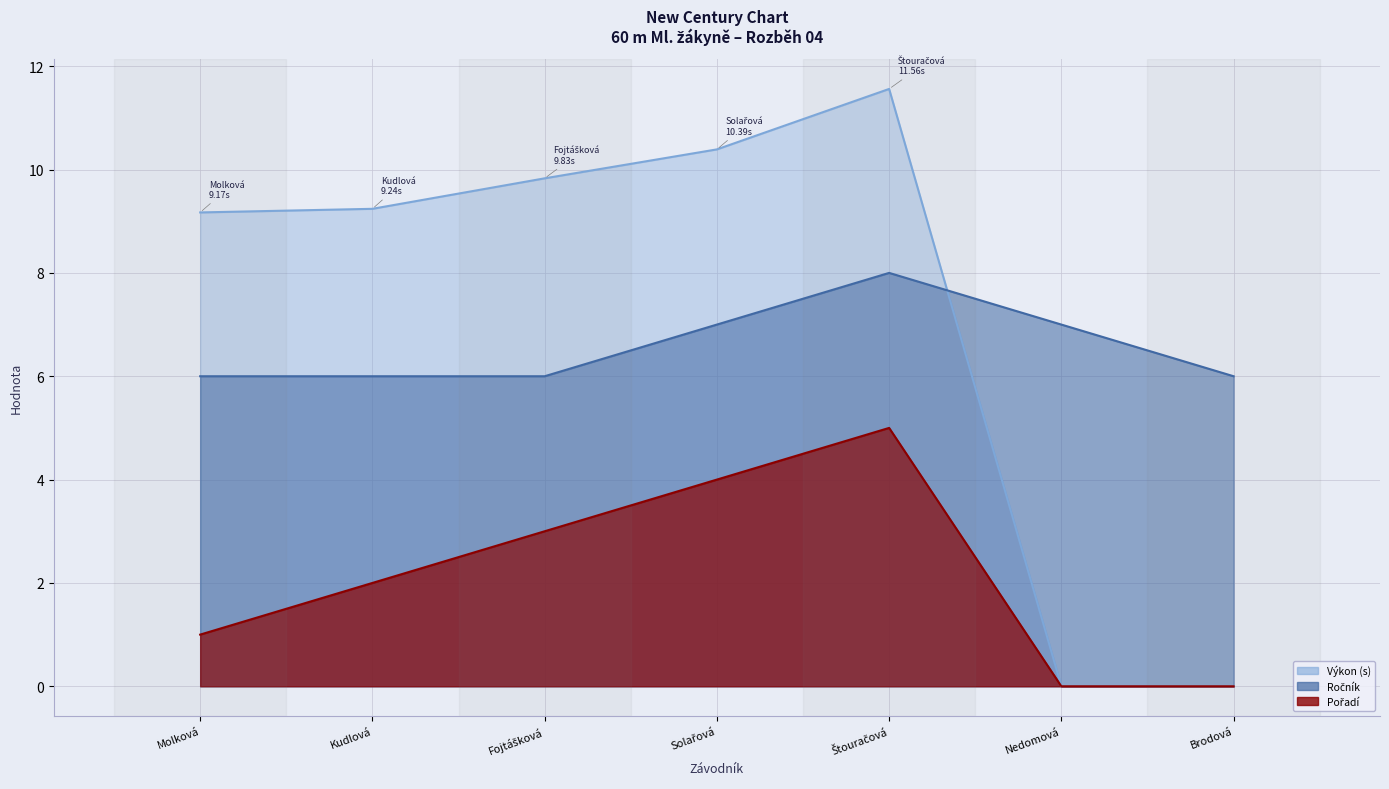

Which series has the largest total across all categories?

Výkon (s)